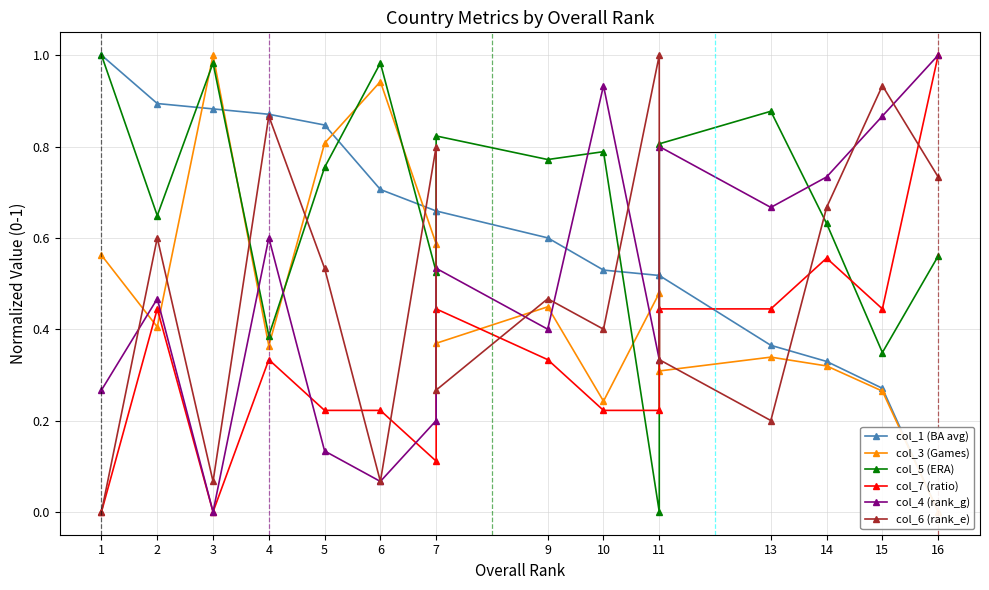

Reading right to left, what are all the values shown in this chart?

col_1 (BA avg): 0.0	0.3	0.3	0.4	0.5	0.5	0.5	0.6	0.7	0.7	0.7	0.8	0.9	0.9	0.9	1.0
col_3 (Games): 0.0	0.3	0.3	0.3	0.3	0.5	0.2	0.4	0.4	0.6	0.9	0.8	0.4	1.0	0.4	0.6
col_5 (ERA): 0.6	0.3	0.6	0.9	0.8	0.0	0.8	0.8	0.8	0.5	1.0	0.8	0.4	1.0	0.6	1.0
col_7 (ratio): 1.0	0.4	0.6	0.4	0.4	0.2	0.2	0.3	0.4	0.1	0.2	0.2	0.3	0.0	0.4	0.0
col_4 (rank_g): 1.0	0.9	0.7	0.7	0.8	0.3	0.9	0.4	0.5	0.2	0.1	0.1	0.6	0.0	0.5	0.3
col_6 (rank_e): 0.7	0.9	0.7	0.2	0.3	1.0	0.4	0.5	0.3	0.8	0.1	0.5	0.9	0.1	0.6	0.0